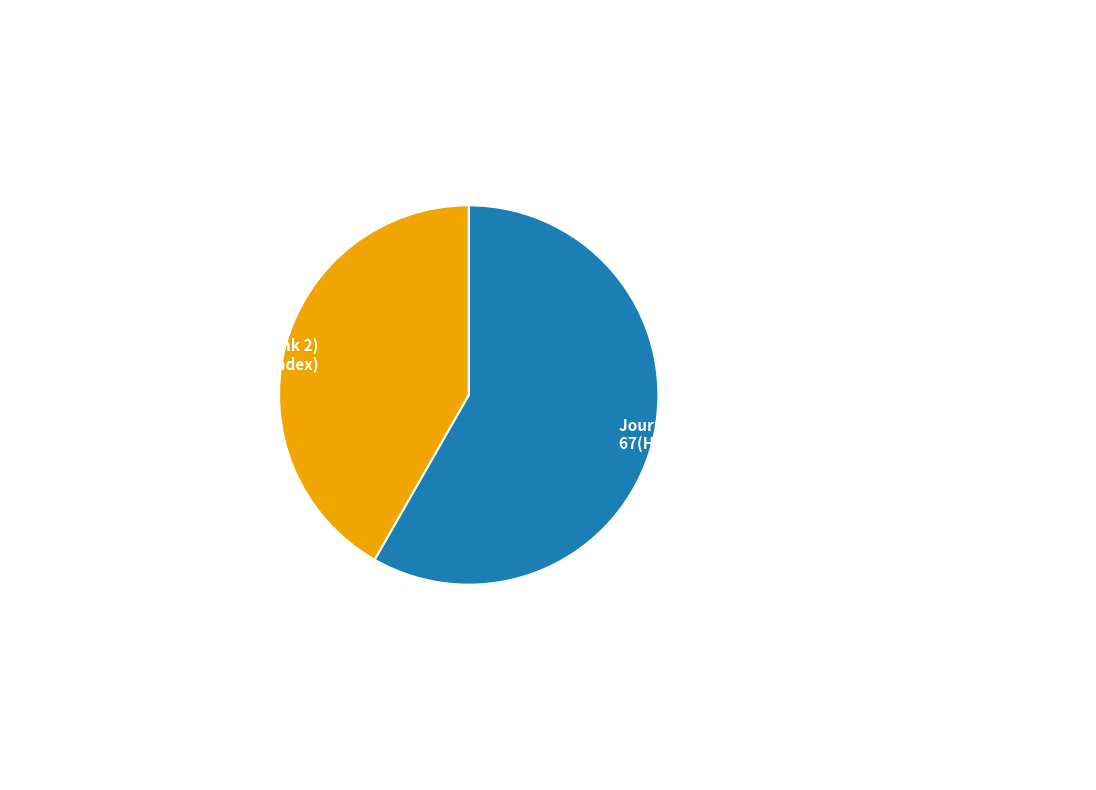

Is there any slice that represents more than half of the pie?

Yes